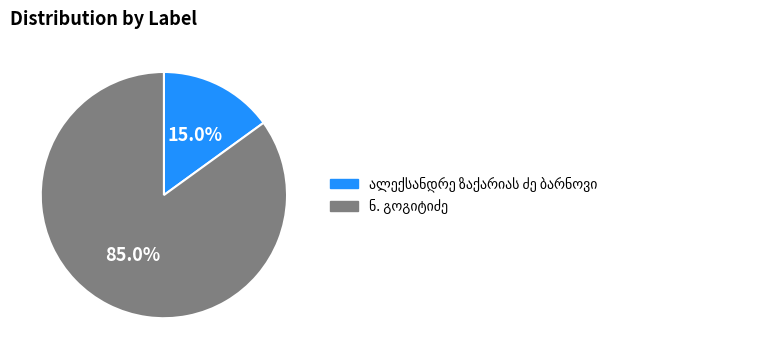

Does any single category account for the majority?

Yes